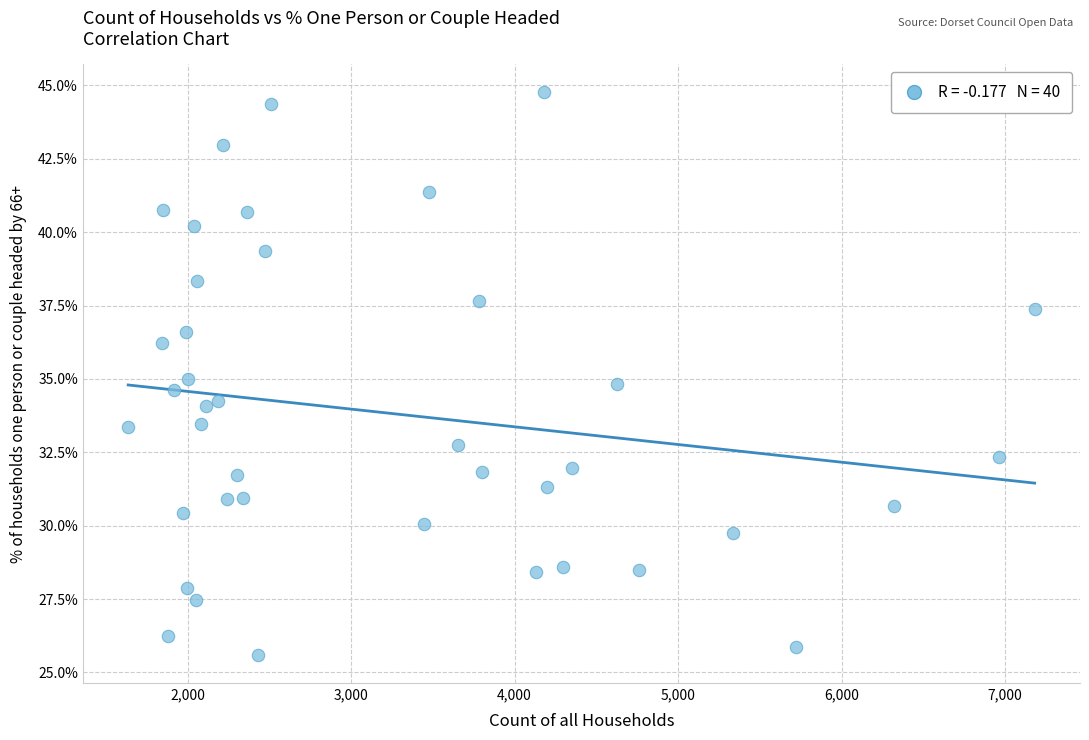

What is the range of X values (max minus min)?

5544.0